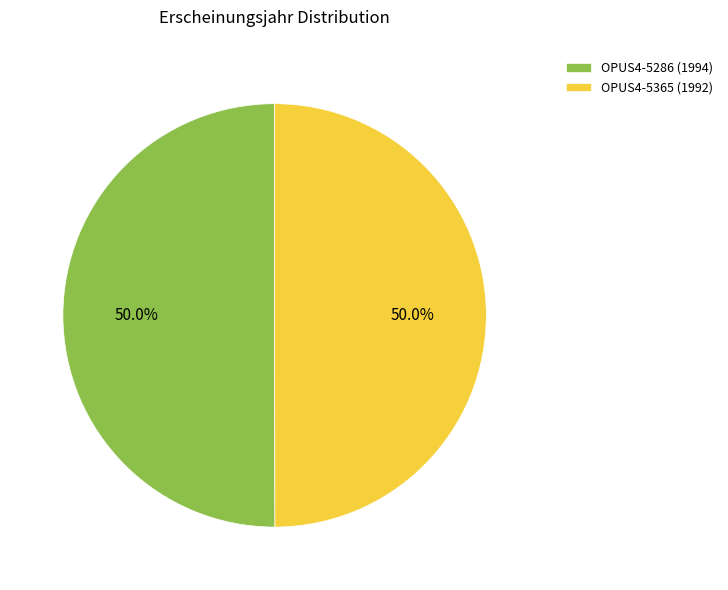

Approximately how many times larger is the value at OPUS4-5286 (1994) compared to OPUS4-5365 (1992)?

1.0